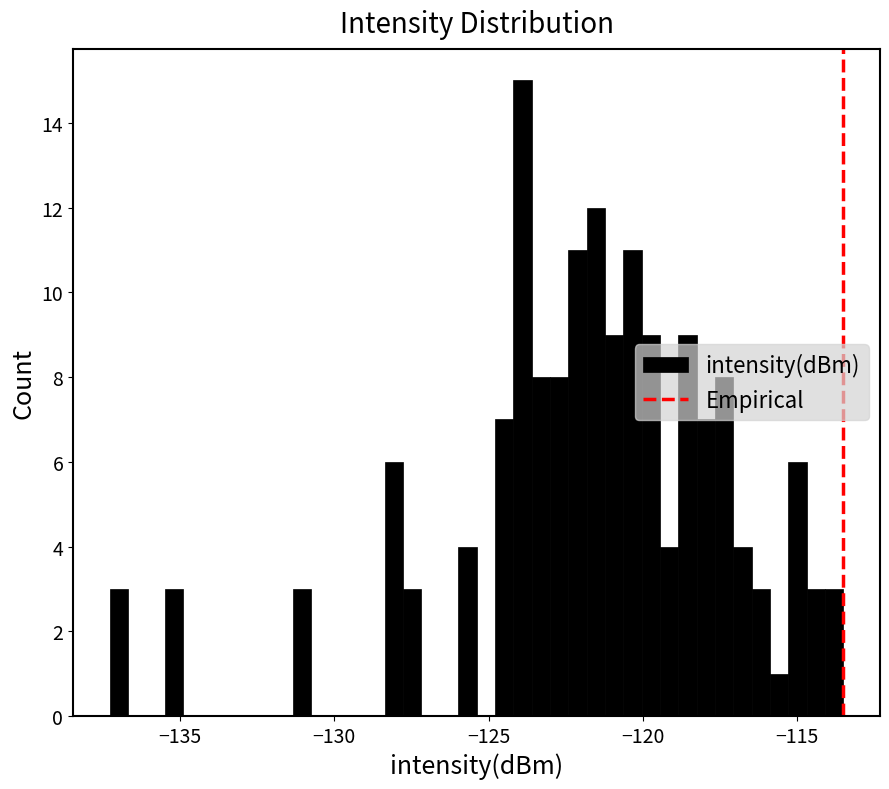

Read against the x-axis, roughly where is the centre of the tallest bar?

-124.0